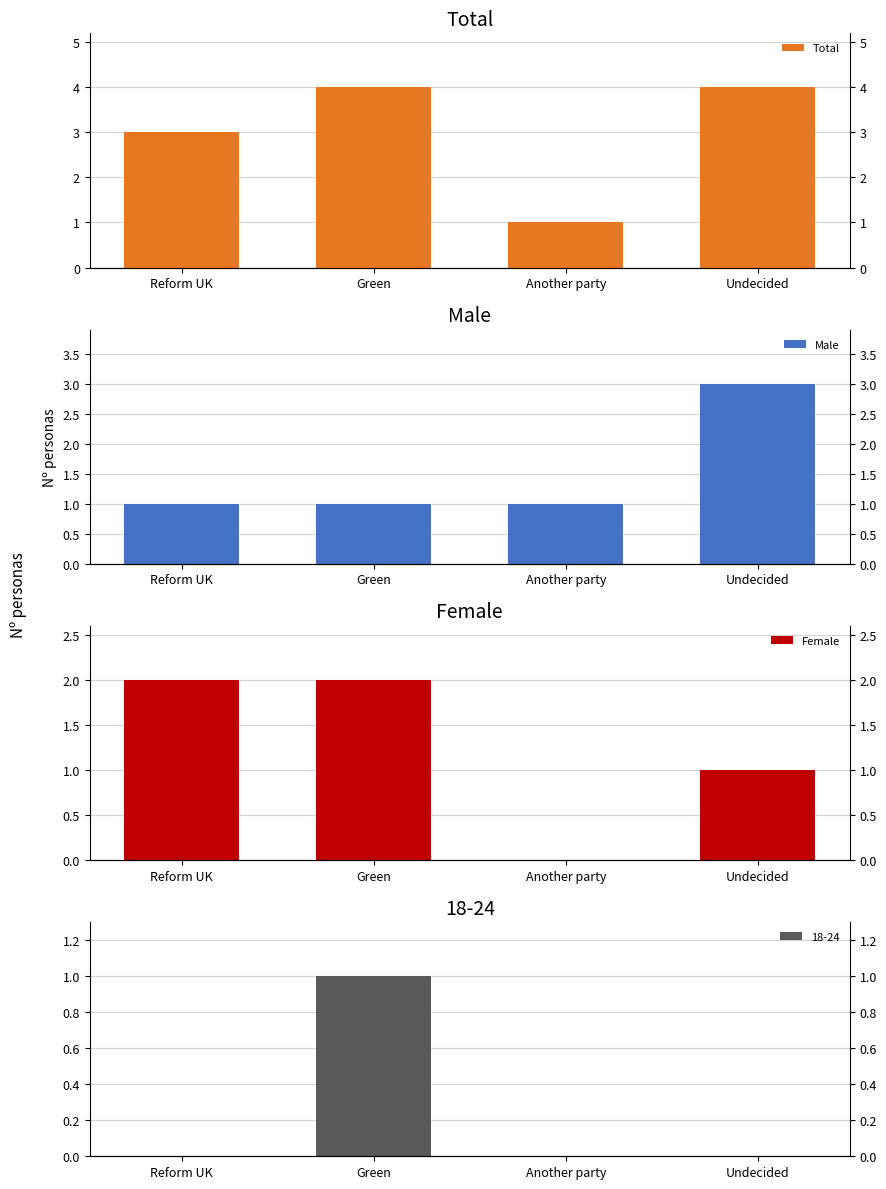

What is the sum of all Female values?

5